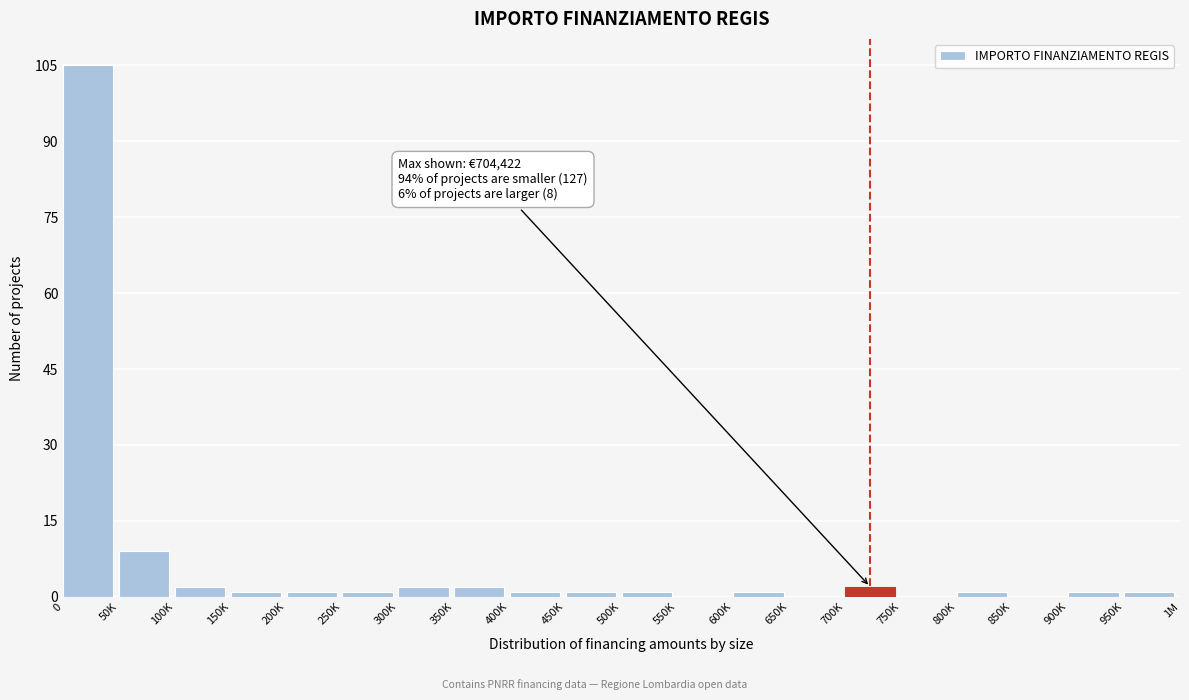

Reading left to right, list all the values displayed in this chart.

0=105	50K=9	100K=2	150K=1	200K=1	250K=1	300K=2	350K=2	400K=1	450K=1	500K=1	550K=0	600K=1	650K=0	700K=2	750K=0	800K=1	850K=0	900K=1	950K=1